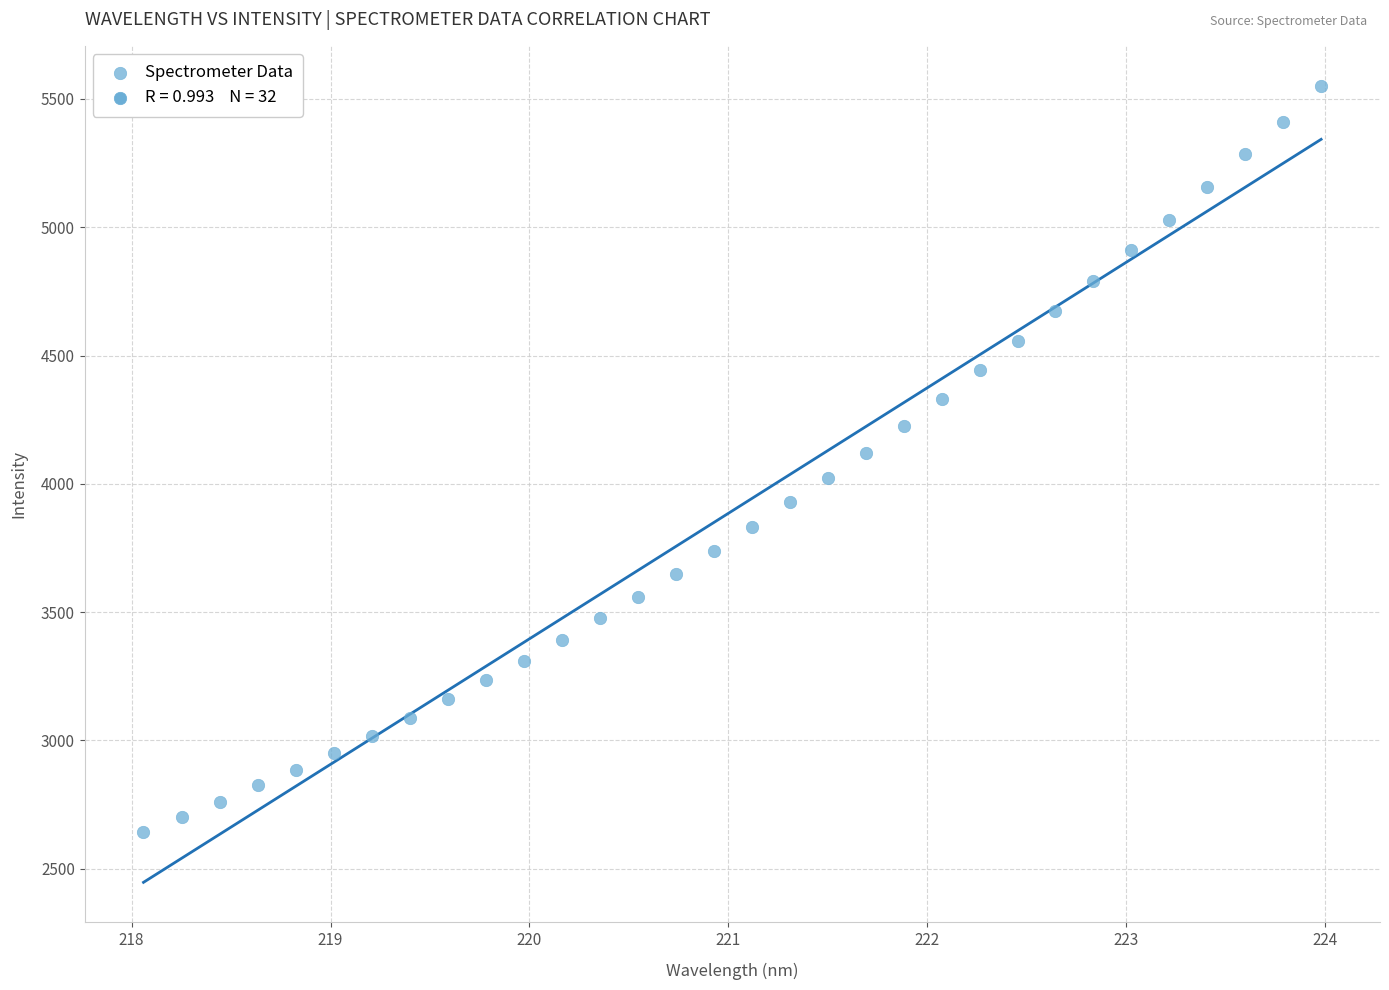

What is the range of X values (max minus min)?

5.9